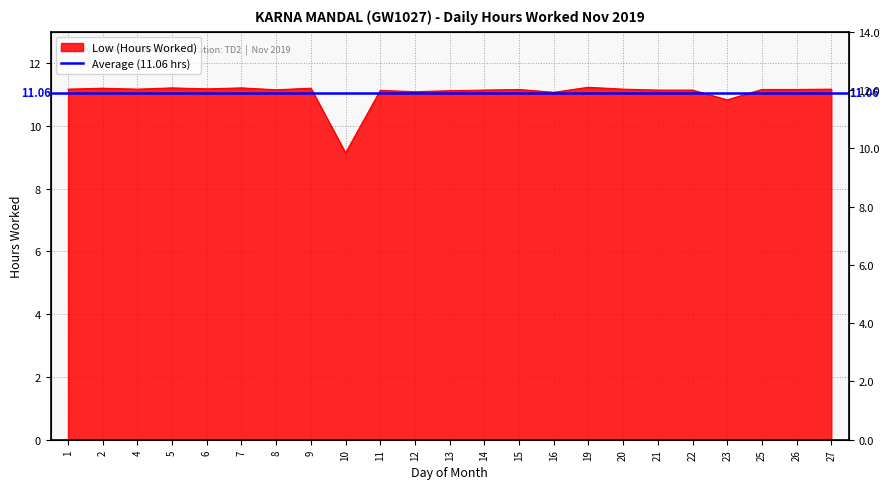

Which has a higher value, 25 or 12?

25